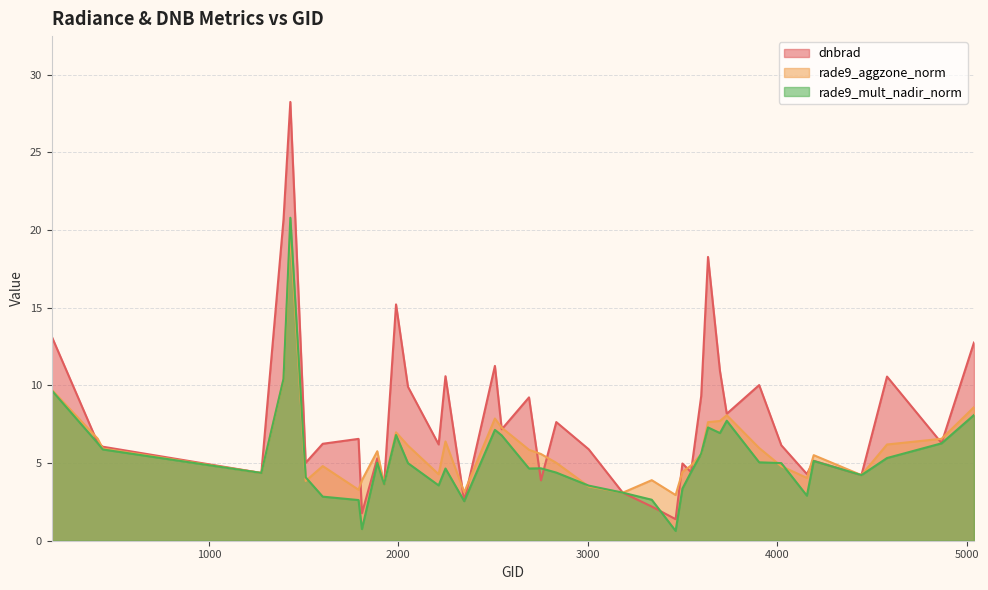

How many data points in dnbrad are above 6?

24